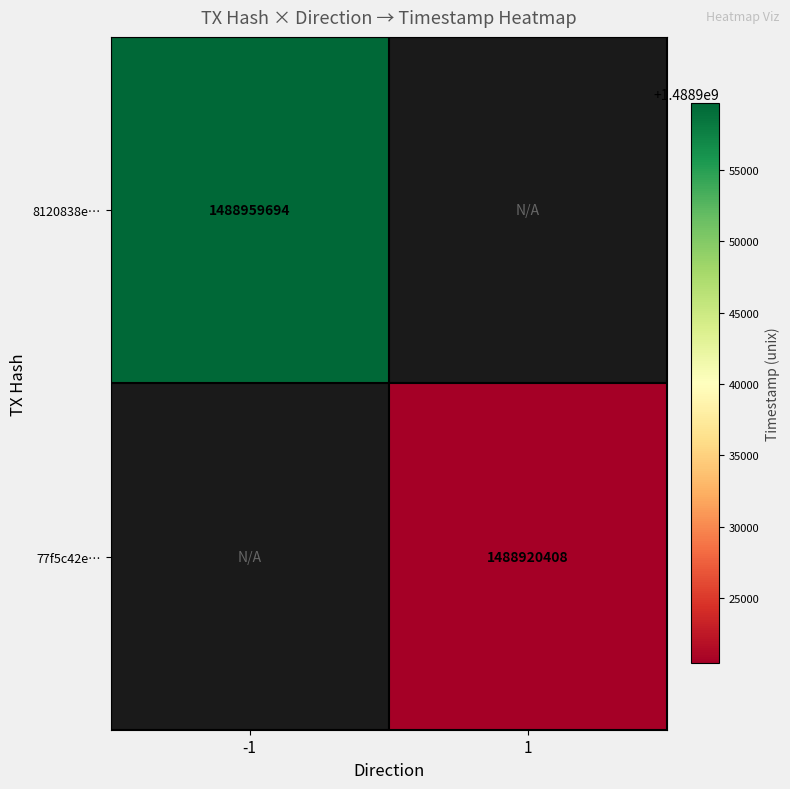

Is it true that 8120838e… equals 322011187 at -1?

False